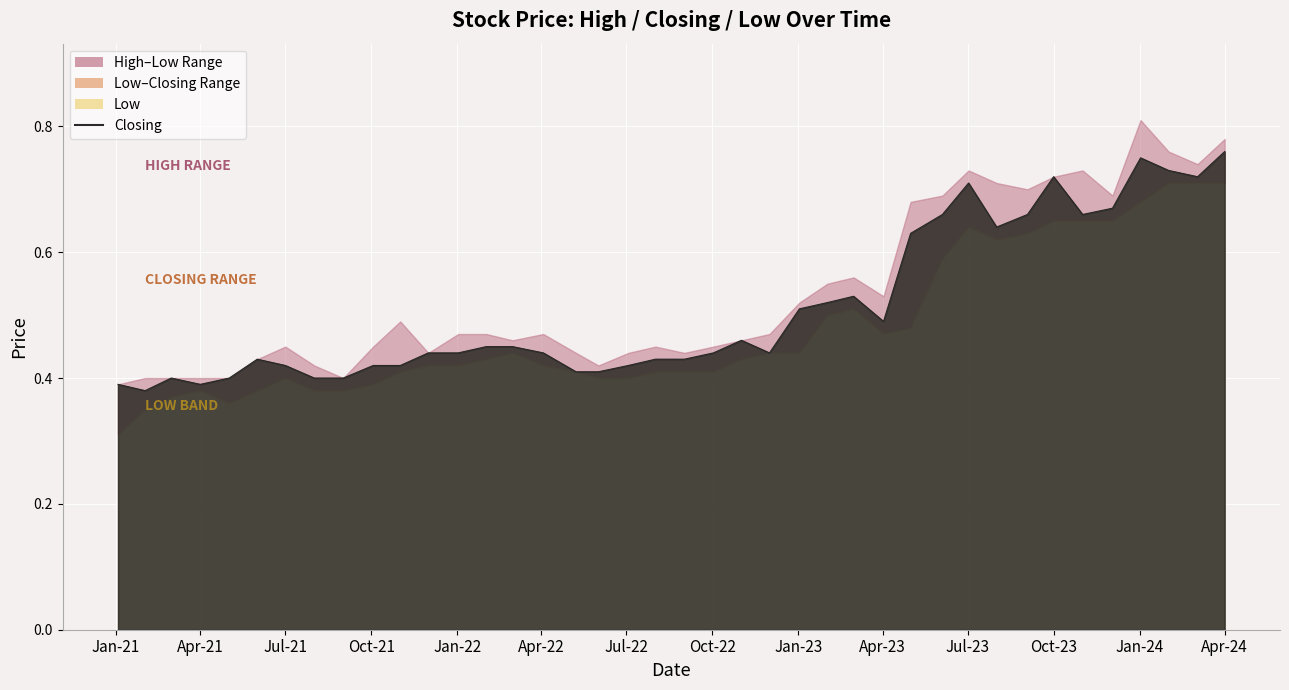

At which category does the data reach its first local valley?

Apr-21